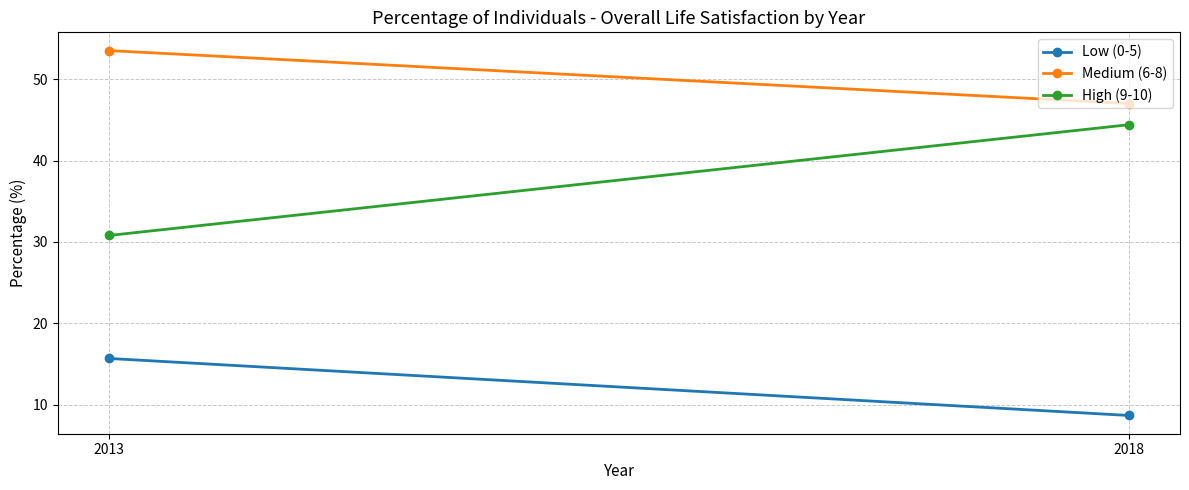

Which series changed the most between 2013 and 2018?

High (9-10)